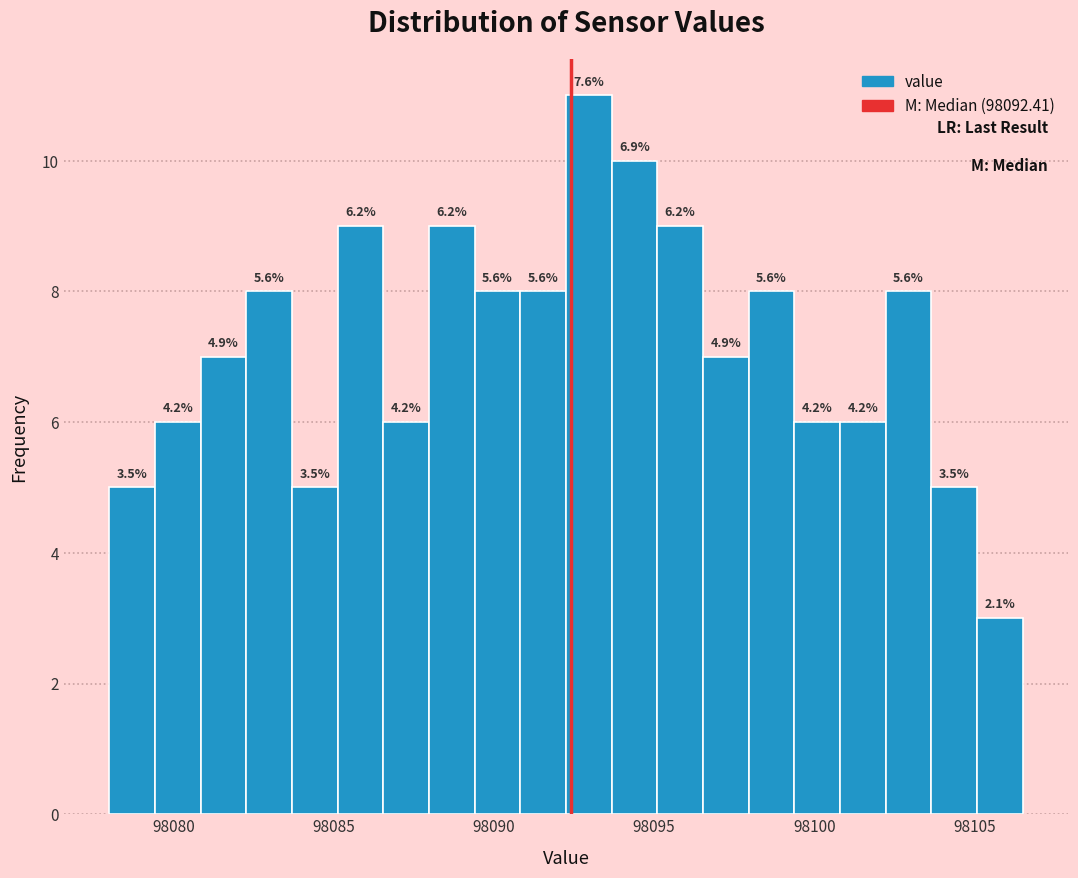

Around what value on the x-axis is the tallest bar? Give the approximate position of its centre, as read against the axis.

98093.0